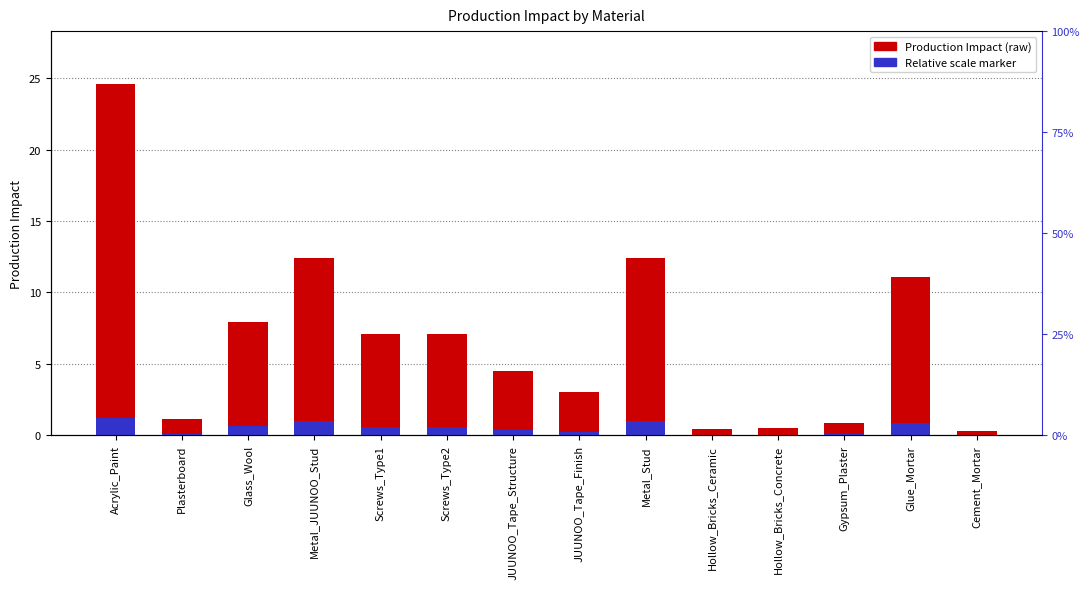

What is the total value across all series at Acrylic_Paint?

25.8